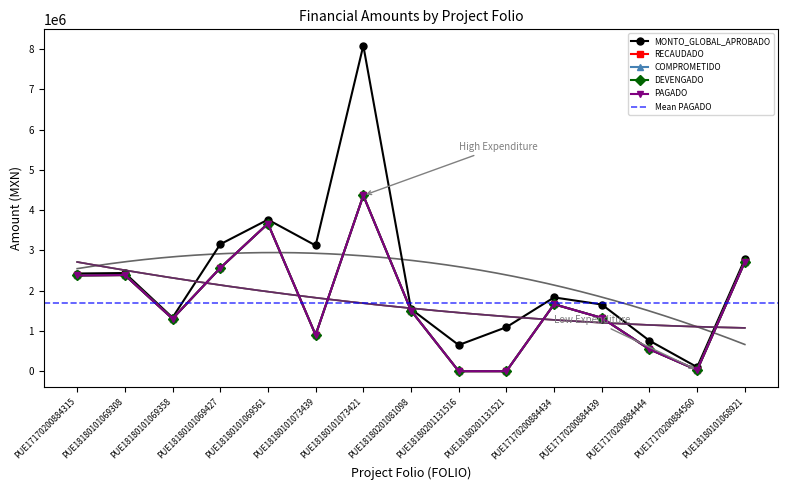

Is this an area chart (filled region under the line)?

No